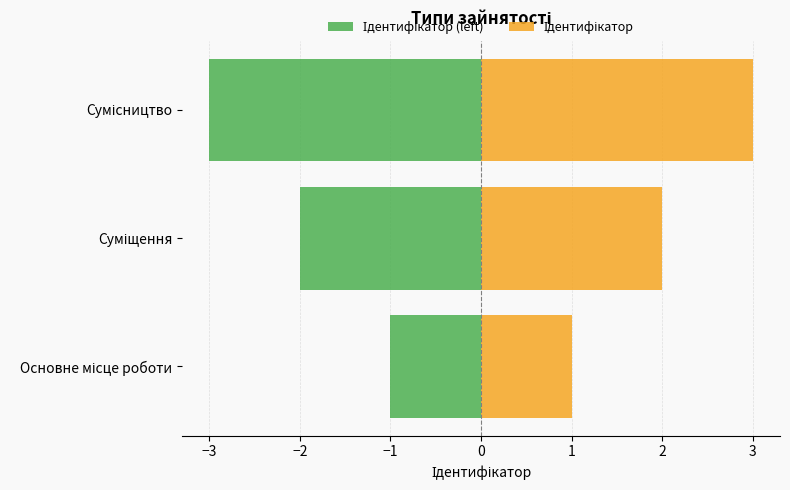

Between Основне місце роботи and Сумісництво, which series saw the biggest shift?

Ідентифікатор (left)